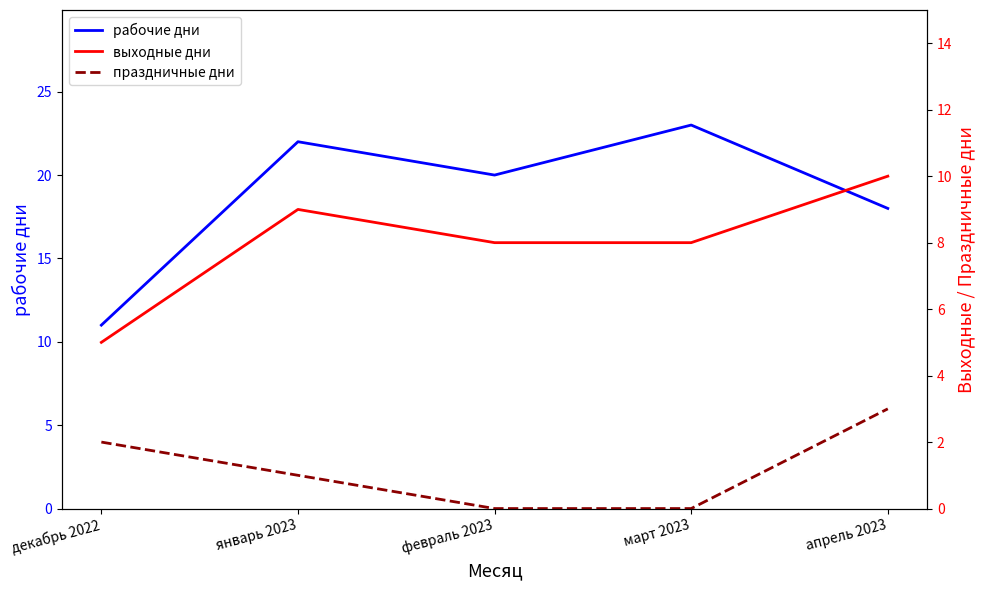

True or false: праздничные дни and рабочие дни intersect in this chart.

False